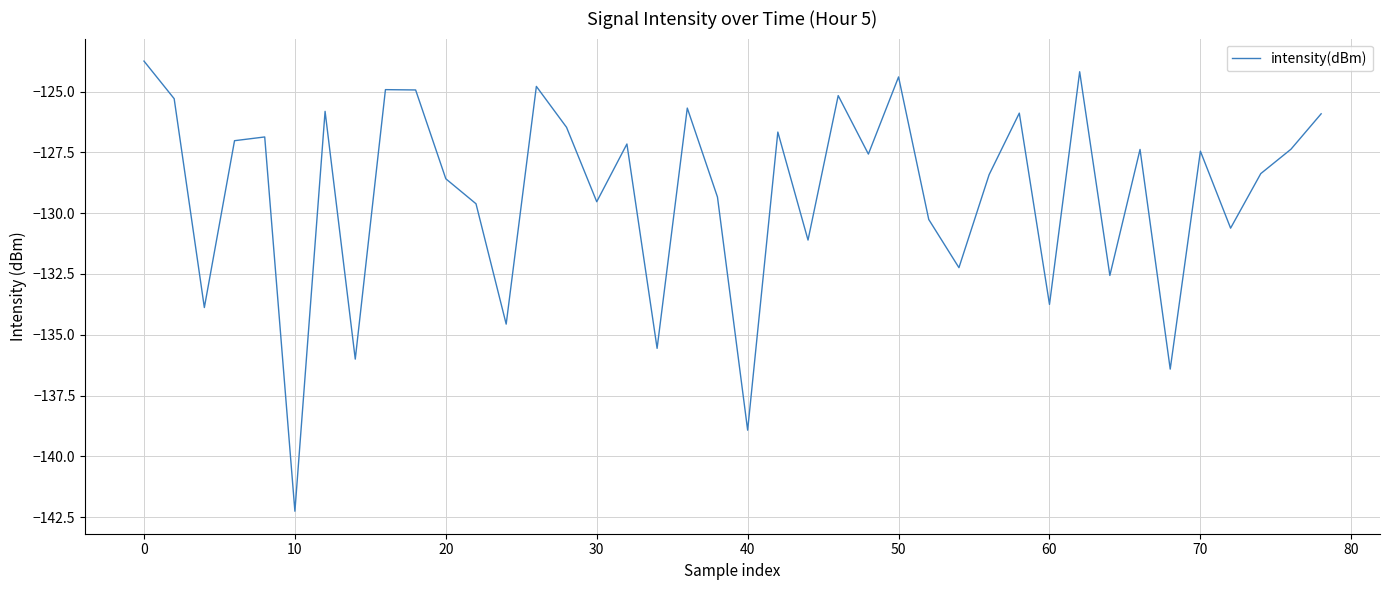

What is the difference between the maximum and minimum values?

18.5